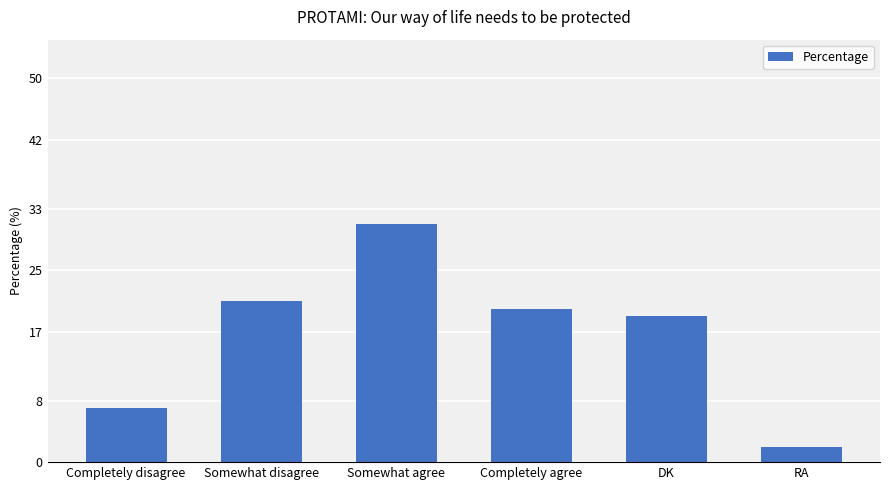

What is the ratio of the value at Somewhat agree to the value at Completely disagree?

4.4